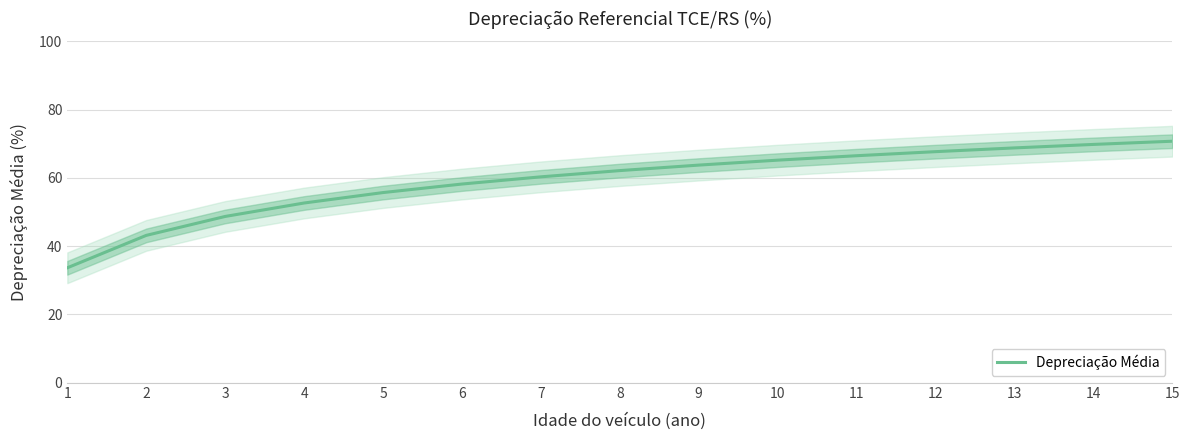

What is the minimum value shown in the chart?

33.6